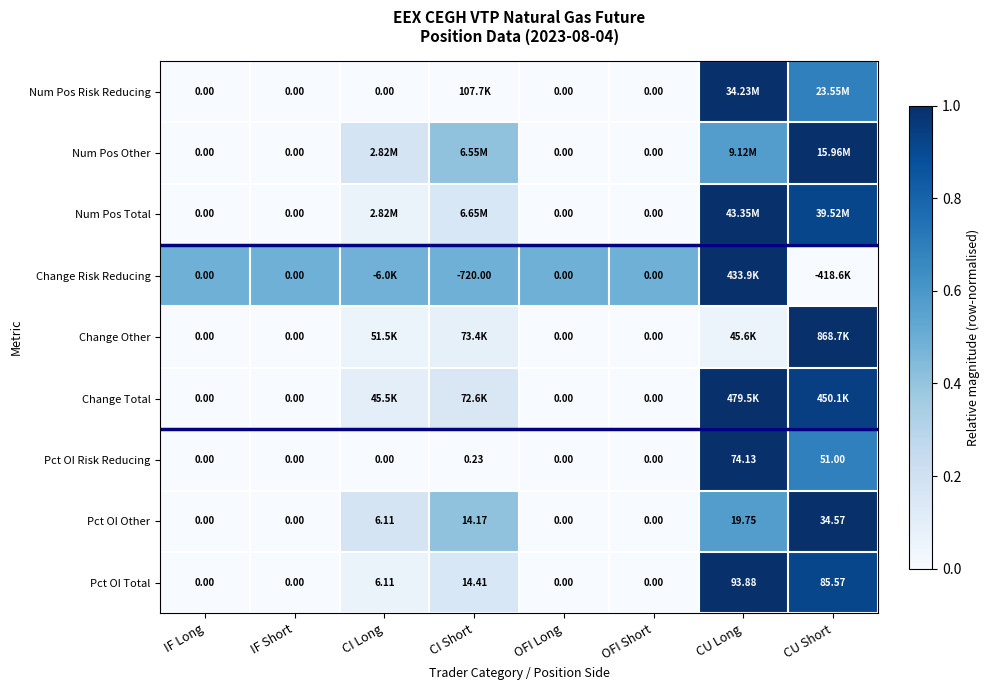

Where does the Pct OI Other series first go above 6?

CI Long